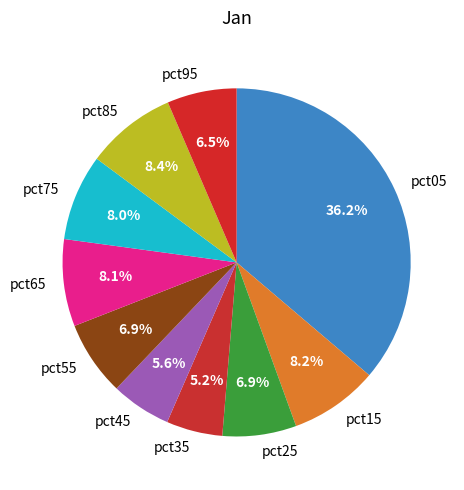

Which category has the biggest portion of the pie?

pct05